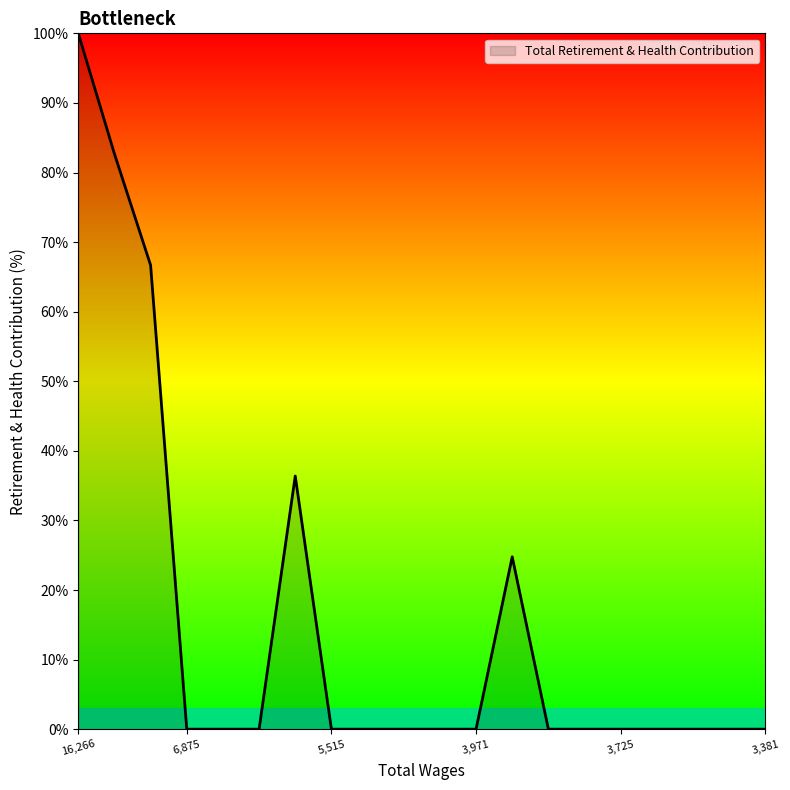

How many lines are shown in the chart?

1